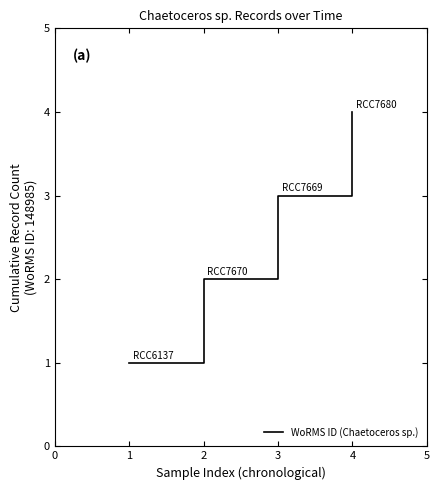

Count the values in the range 2 to 4.

3